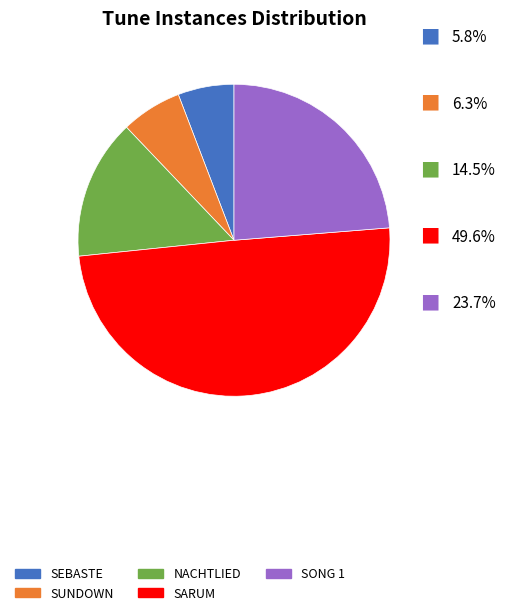

Which category has the biggest portion of the pie?

SARUM